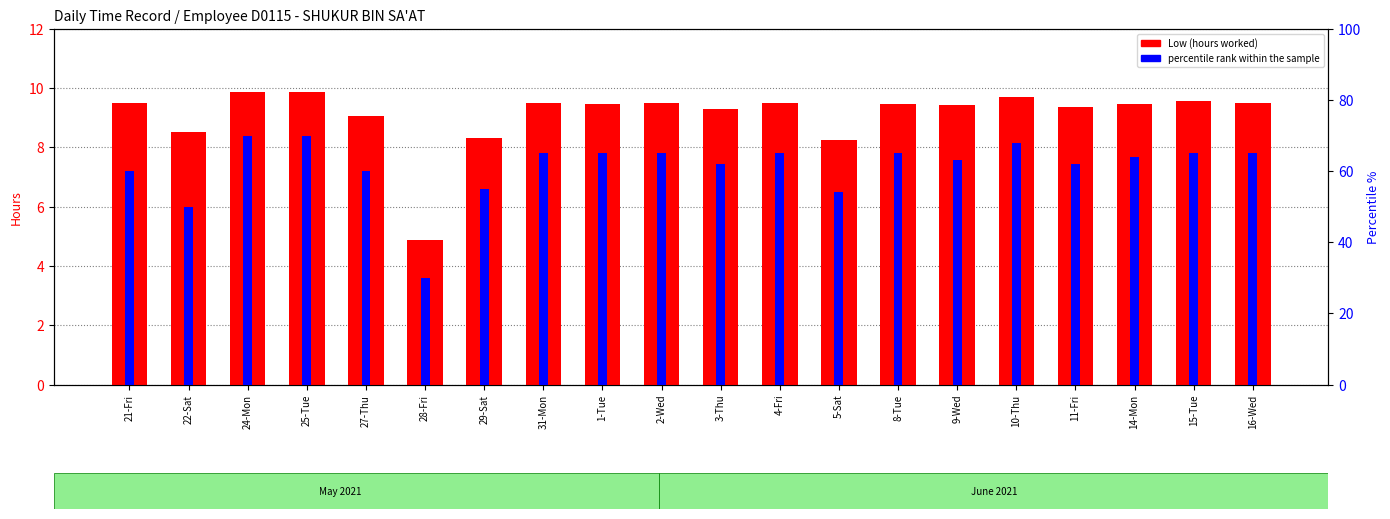

Reading left to right, transcribe all the data shown in this chart.

Low (hours worked): 21-Fri=9.5	22-Sat=8.5	24-Mon=9.9	25-Tue=9.9	27-Thu=9.1	28-Fri=4.9	29-Sat=8.3	31-Mon=9.5	1-Tue=9.5	2-Wed=9.5	3-Thu=9.3	4-Fri=9.5	5-Sat=8.3	8-Tue=9.5	9-Wed=9.4	10-Thu=9.7	11-Fri=9.4	14-Mon=9.5	15-Tue=9.6	16-Wed=9.5
percentile rank within the sample: 21-Fri=60.0	22-Sat=50.0	24-Mon=70.0	25-Tue=70.0	27-Thu=60.0	28-Fri=30.0	29-Sat=55.0	31-Mon=65.0	1-Tue=65.0	2-Wed=65.0	3-Thu=62.0	4-Fri=65.0	5-Sat=54.0	8-Tue=65.0	9-Wed=63.0	10-Thu=68.0	11-Fri=62.0	14-Mon=64.0	15-Tue=65.0	16-Wed=65.0